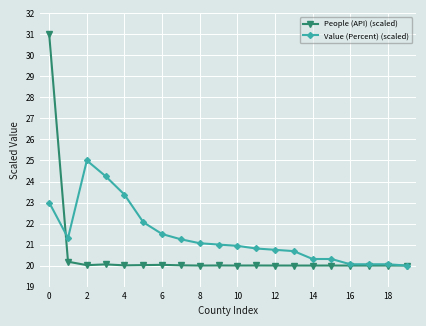

What is the value of the People (API) (scaled) point at the 15th from the left?

20.0